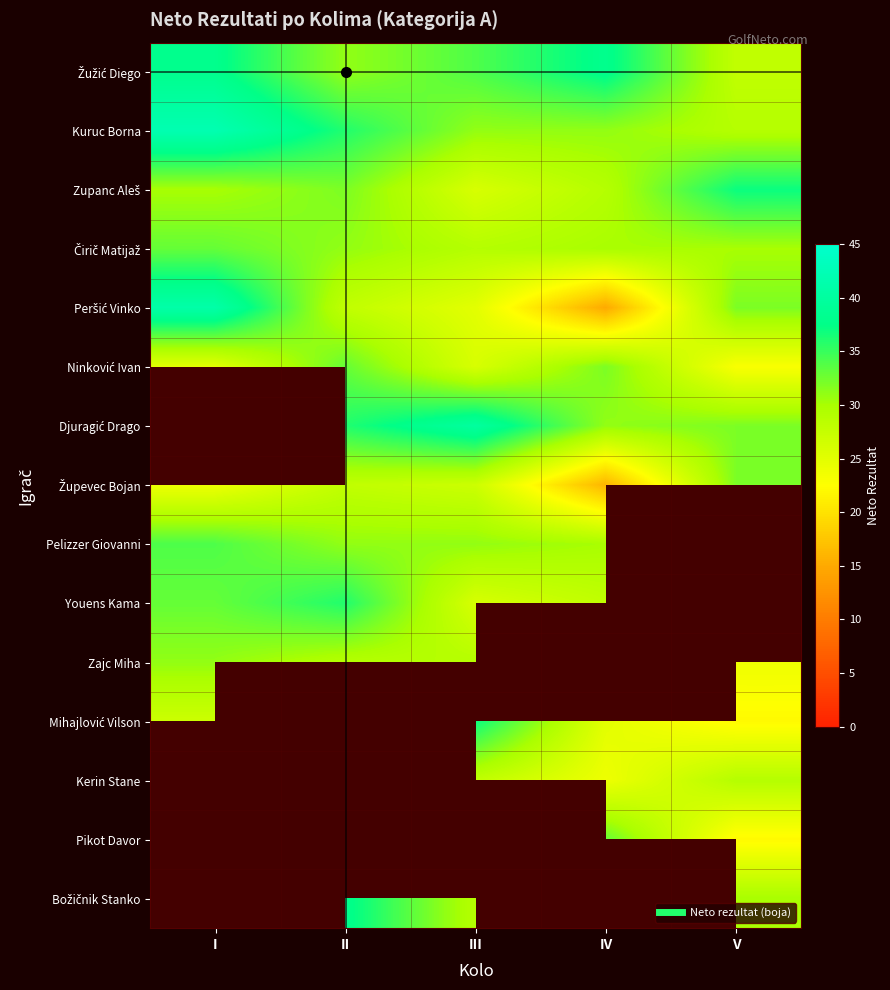

The Mihajlović Vilson series shows 22.0 at V. True or false?

True